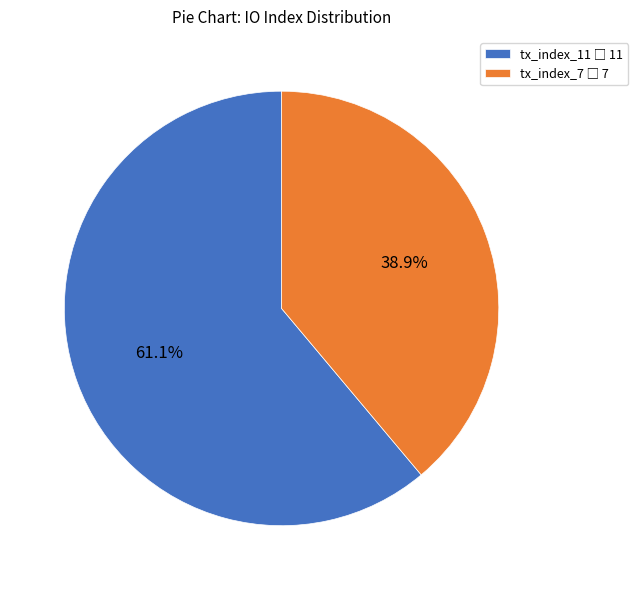

How many slices are in this pie chart?

2